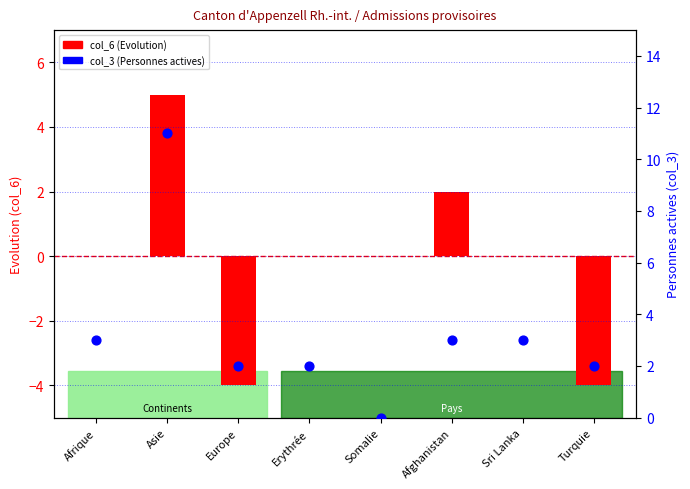

Which series reaches the minimum Y coordinate?

col_6 (Evolution)